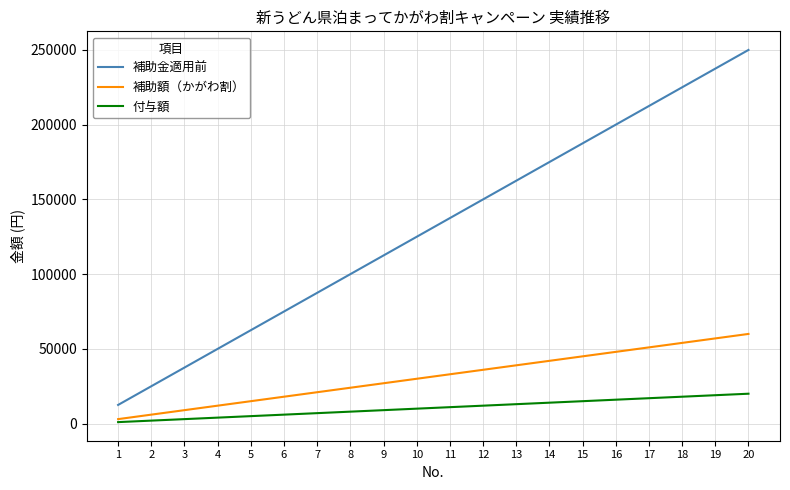

Rank the series by their maximum value, from lowest to highest.

付与額, 補助額（かがわ割）, 補助金適用前